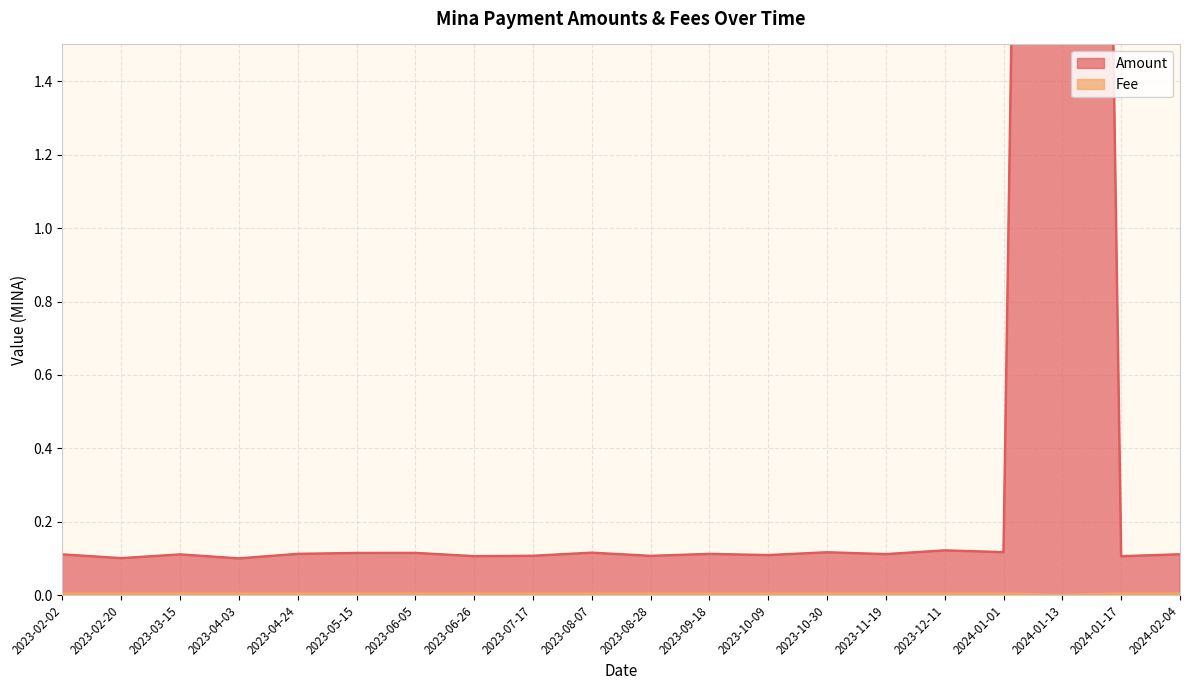

List the series in order of their overall mean, lowest first.

Fee, Amount